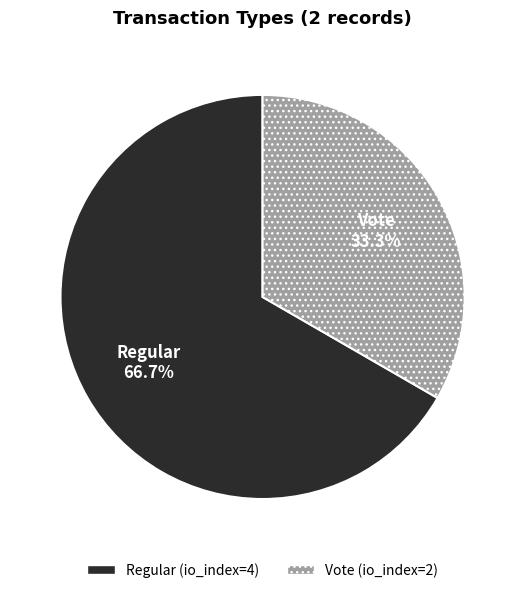

Is Vote the majority of the pie?

No